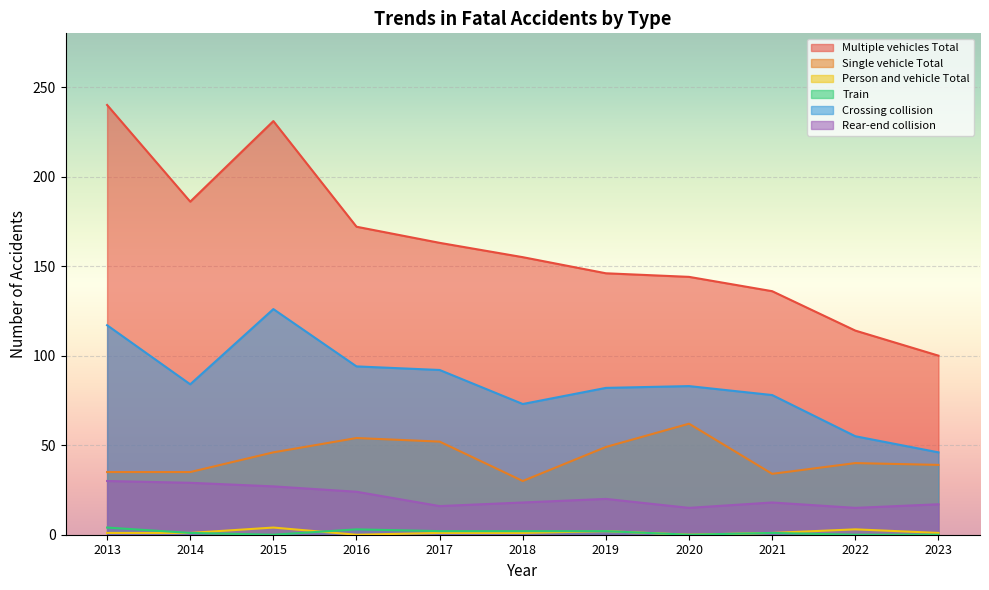

Is it true that Person and vehicle Total equals 2 at 2013?

False